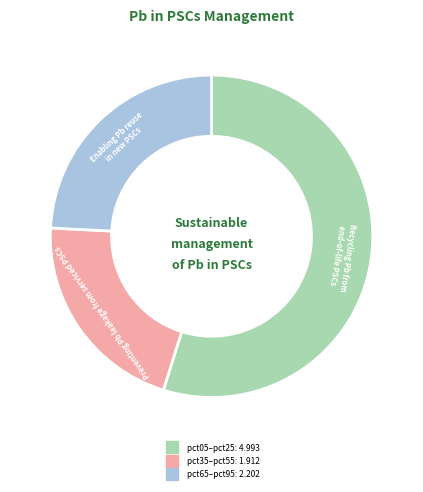

Is there any slice that represents more than half of the pie?

Yes